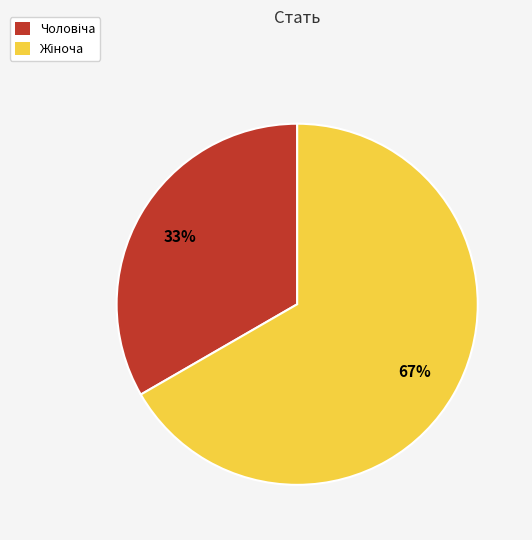

To the nearest percent, what is the average slice percentage?

50%